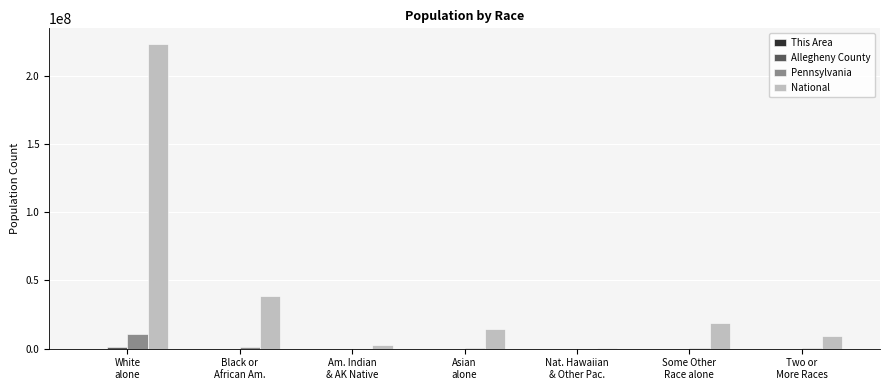

What is the maximum value shown in the chart?

223553265